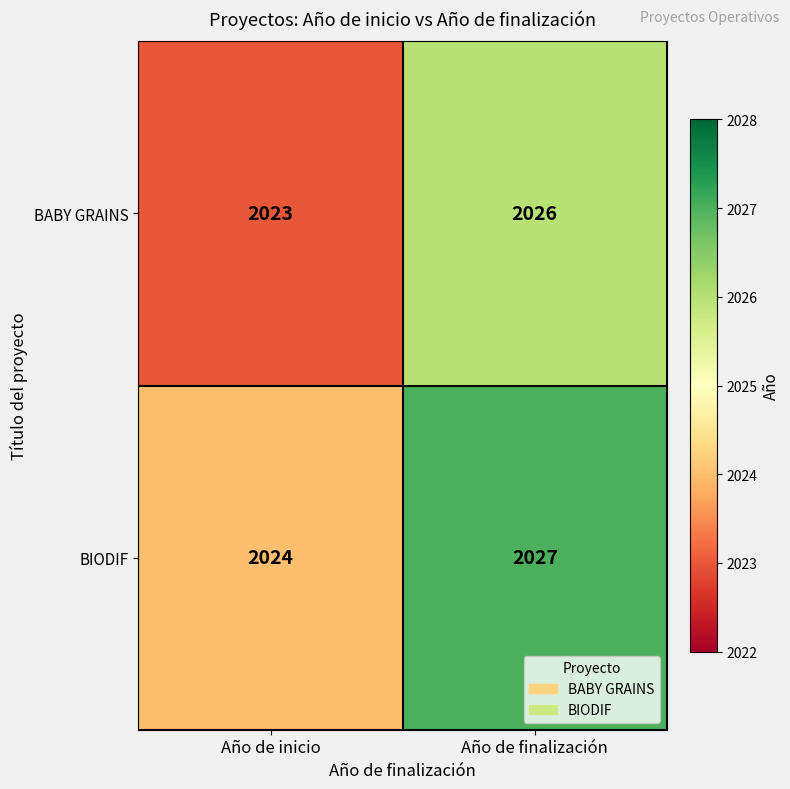

At which category does the chart reach its minimum across all series?

Año de inicio